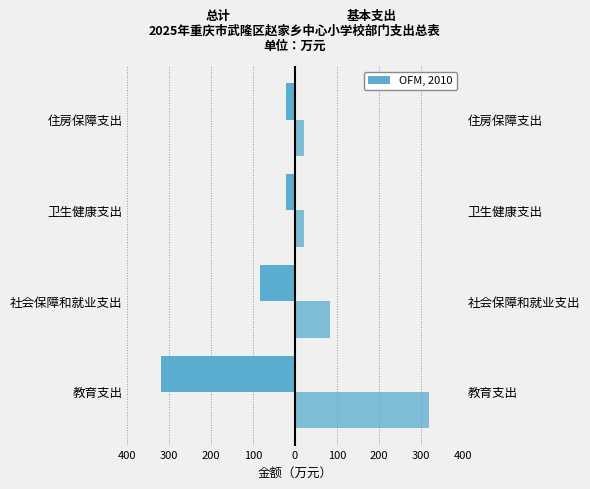

What is the greatest value displayed?

319.0